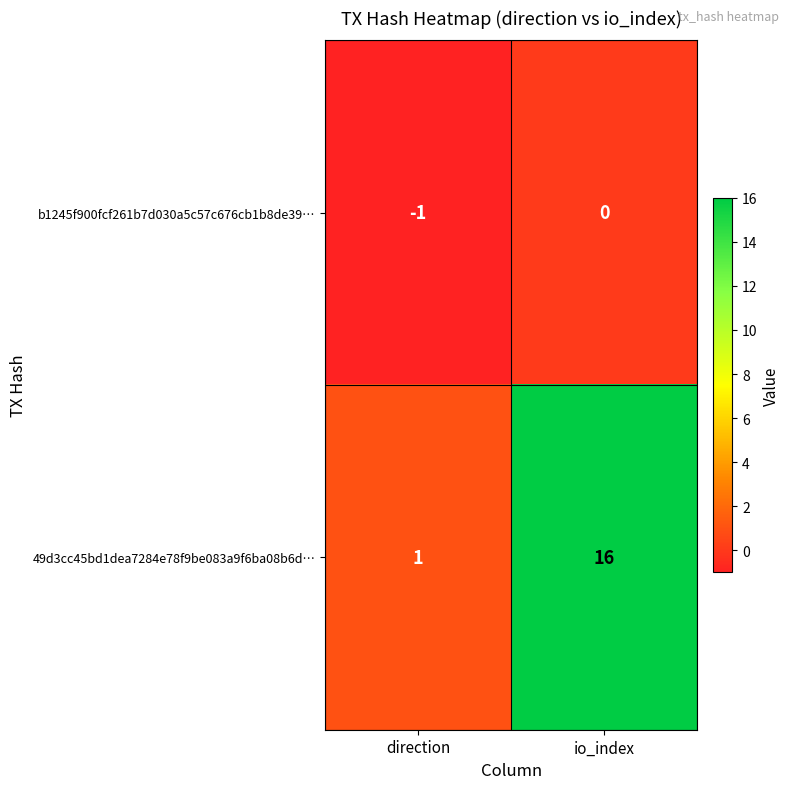

What is the difference between the highest and lowest values at io_index?

16